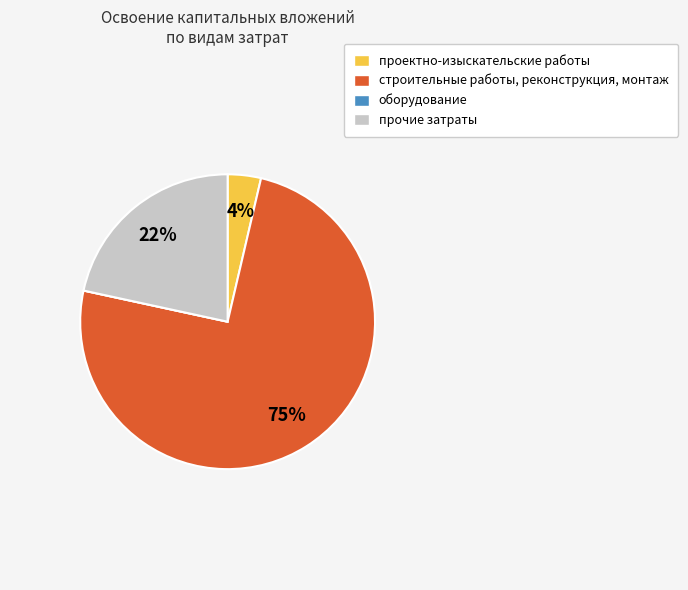

Which has a higher value, строительные работы, реконструкция, монтаж or проектно-изыскательские работы?

строительные работы, реконструкция, монтаж